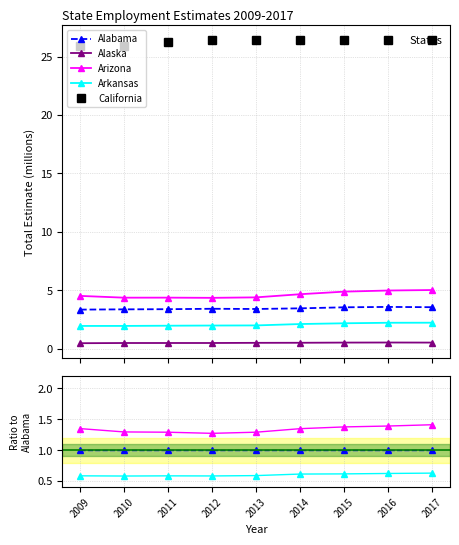

True or false: Alabama has a value of 0.2 at 2012.

False